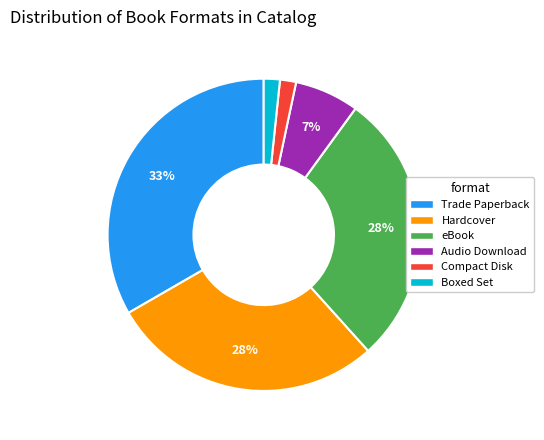

To the nearest percent, what is the combined percentage of eBook and Boxed Set?

30%